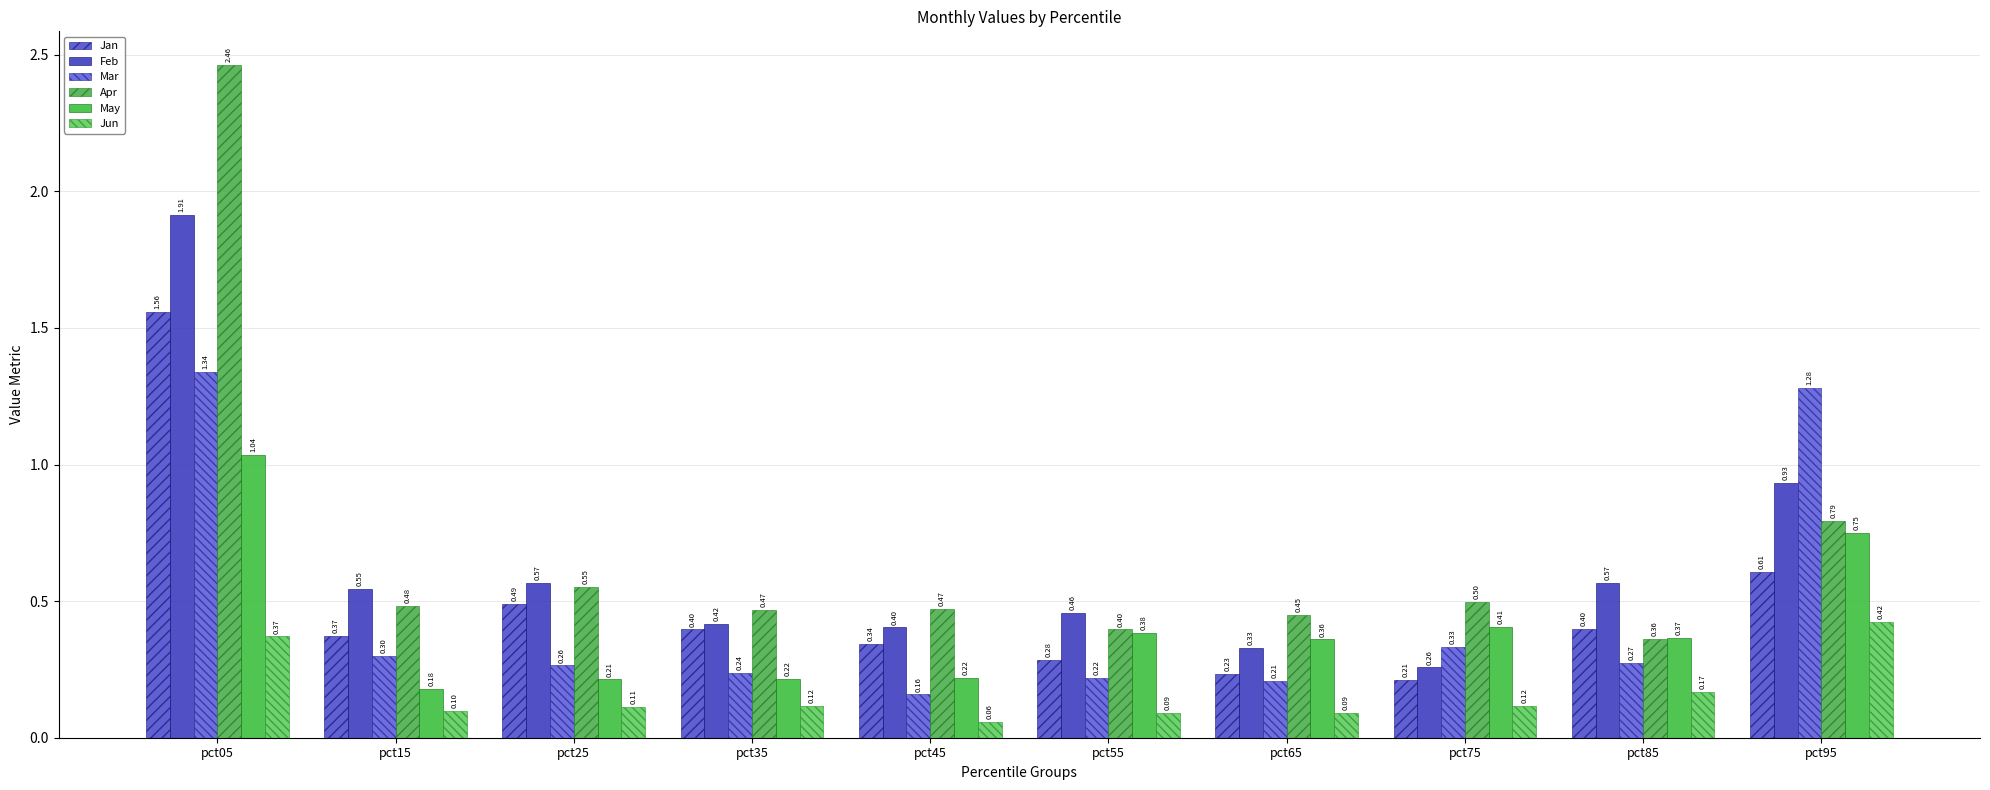

Is it true that Feb equals 1.3 at pct05?

False